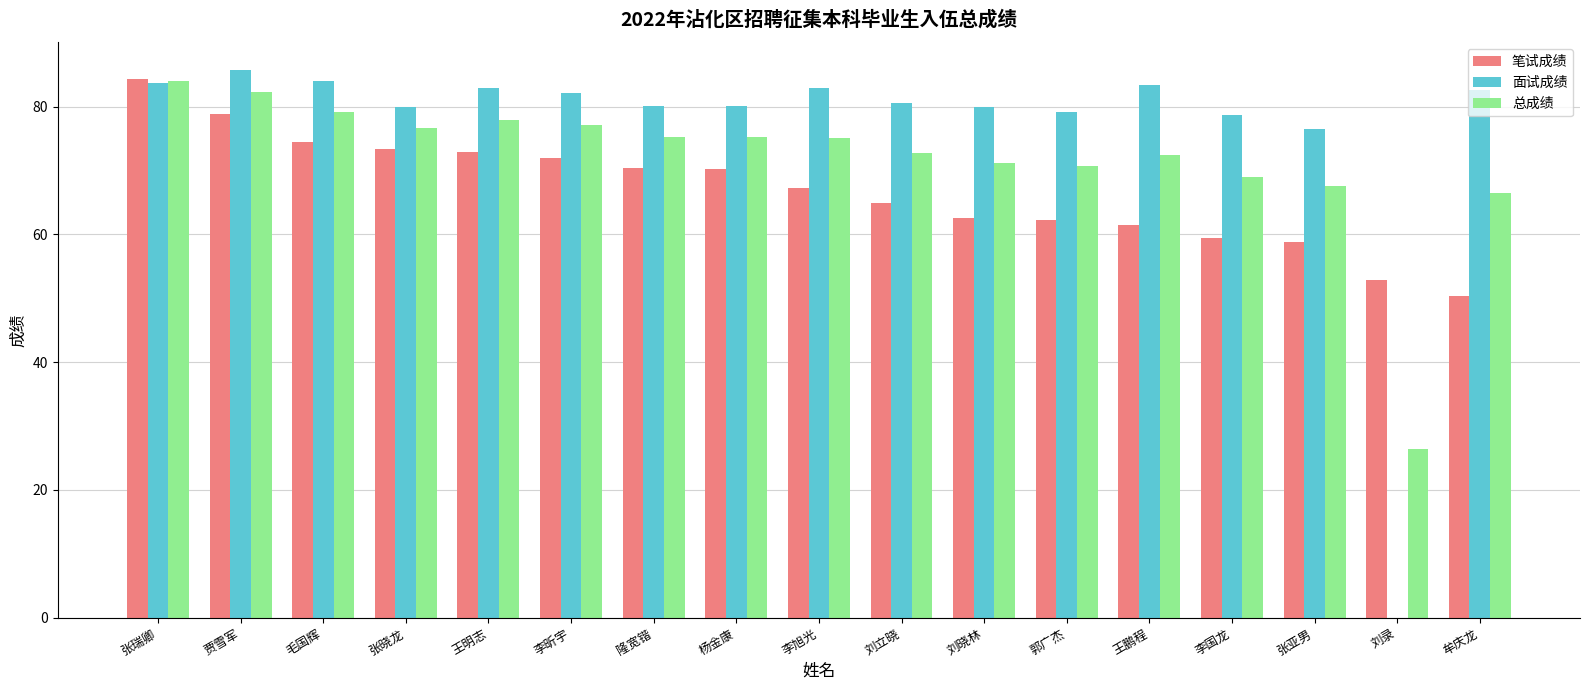

What is the average value of the 面试成绩 series?

76.6